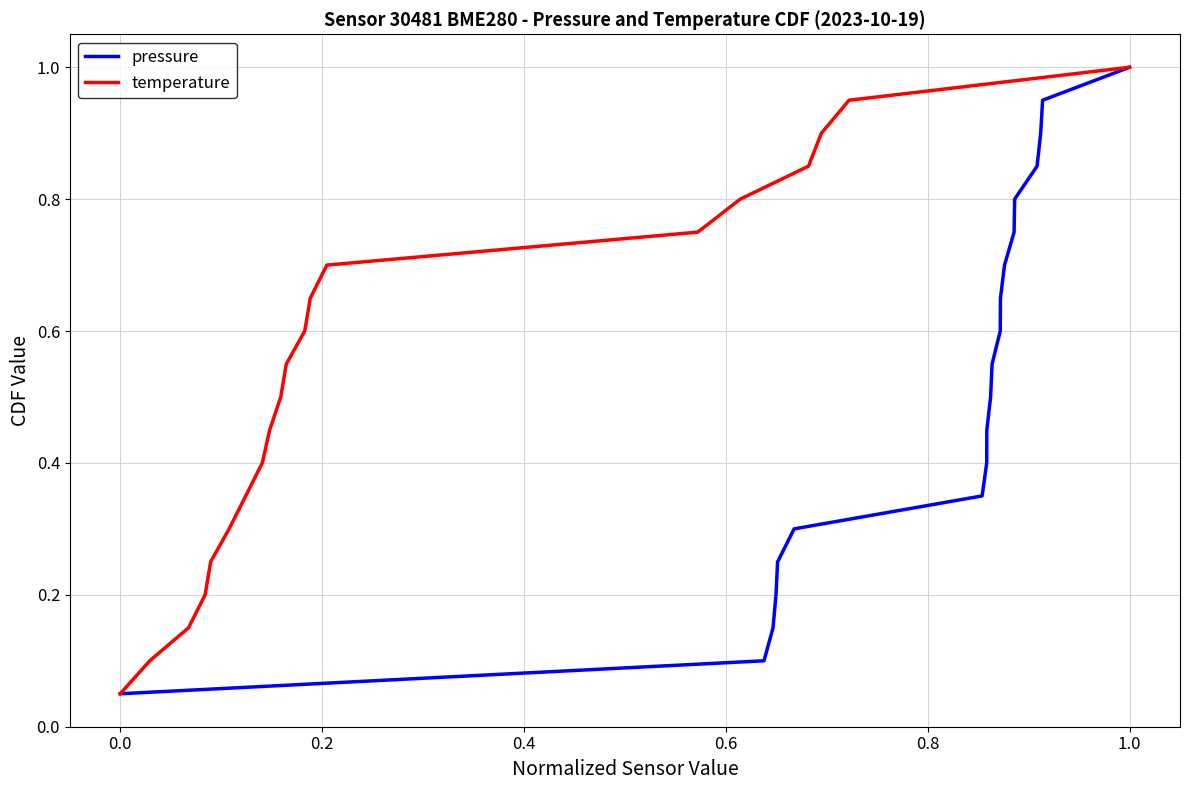

What is the highest value of the pressure series?

1.0